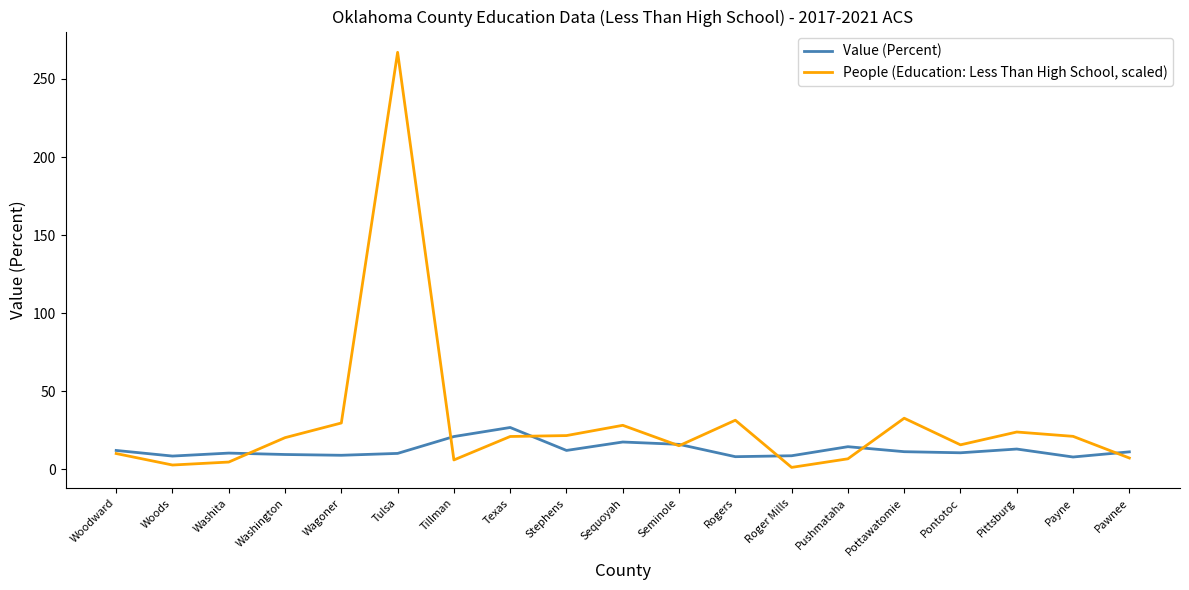

Which category has the highest value across all series?

Tulsa